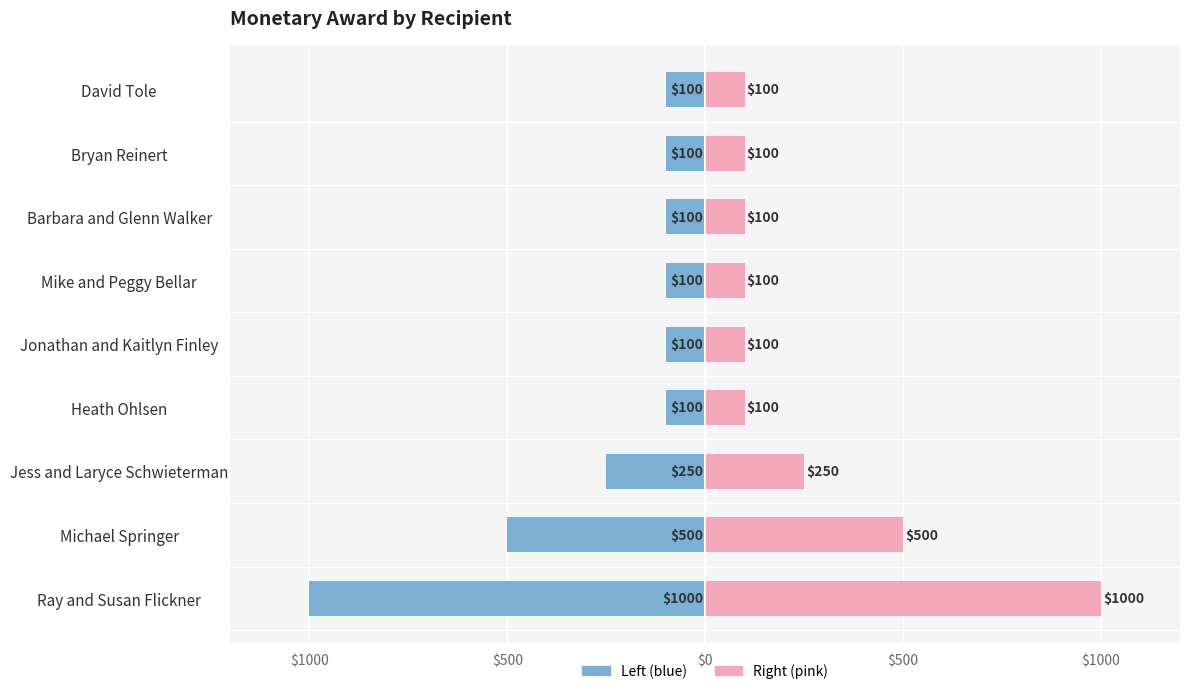

What is the minimum value shown in the chart?

-1000